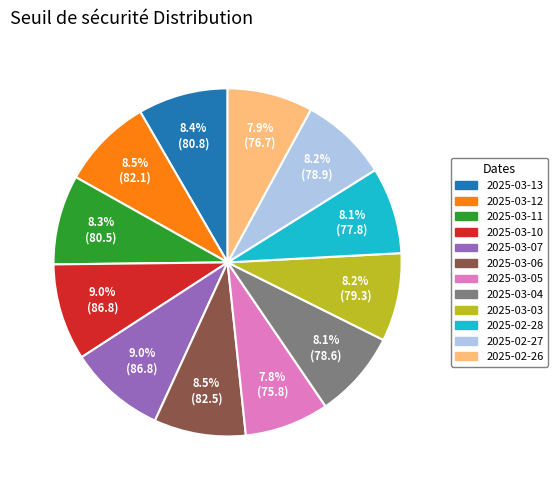

How many slices are in this pie chart?

12